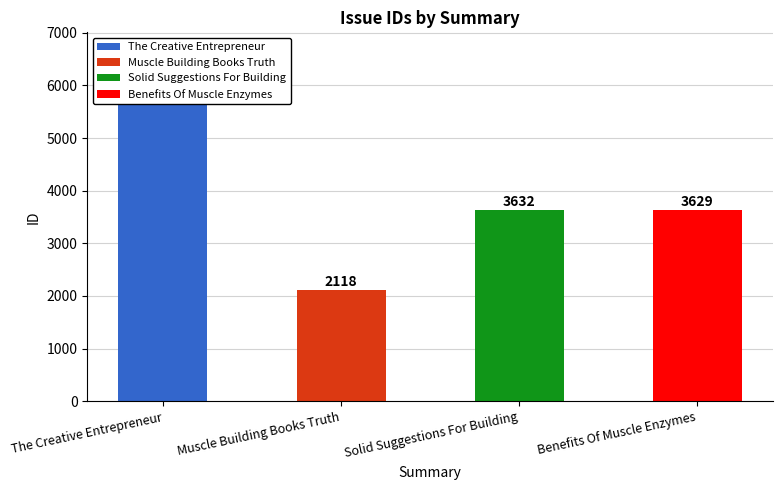

Reading right to left, transcribe all the data shown in this chart.

Benefits Of Muscle Enzymes=3629	Solid Suggestions For Building=3632	Muscle Building Books Truth=2118	The Creative Entrepreneur=5840